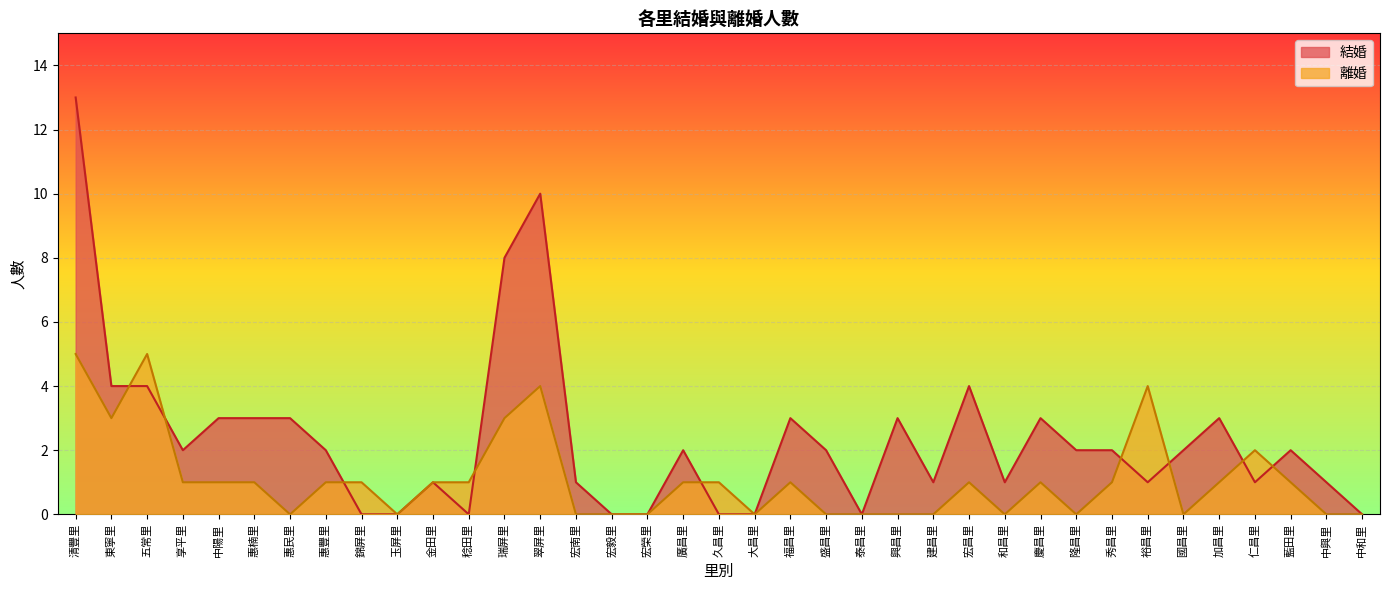

Rank the series at 大昌里 from highest to lowest value.

結婚, 離婚